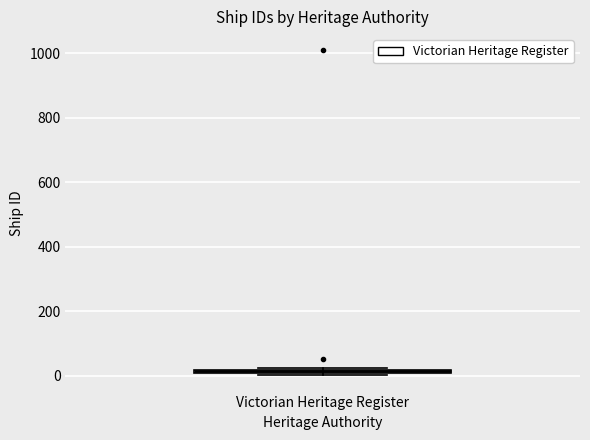

Where is the upper edge of the box for Victorian Heritage Register on the y-axis? The values are not printed on the chart, so give them approximately, as read against the axis.

20